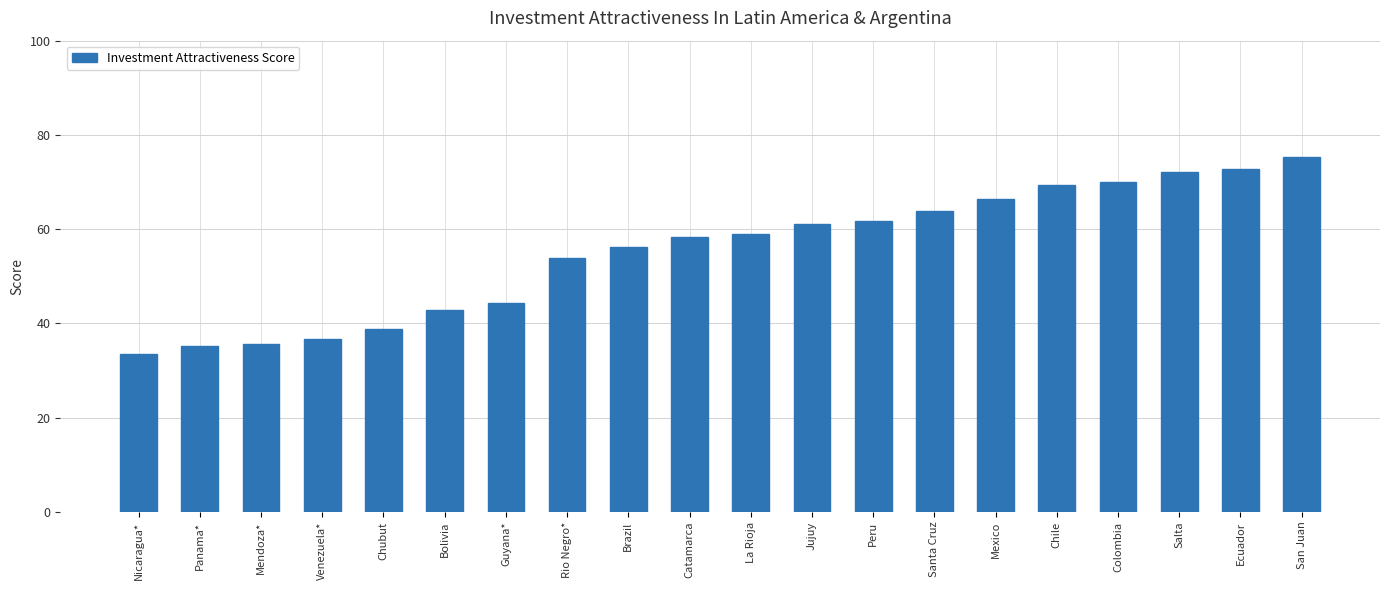

What is the sum of the values at Catamarca and Peru?

120.0